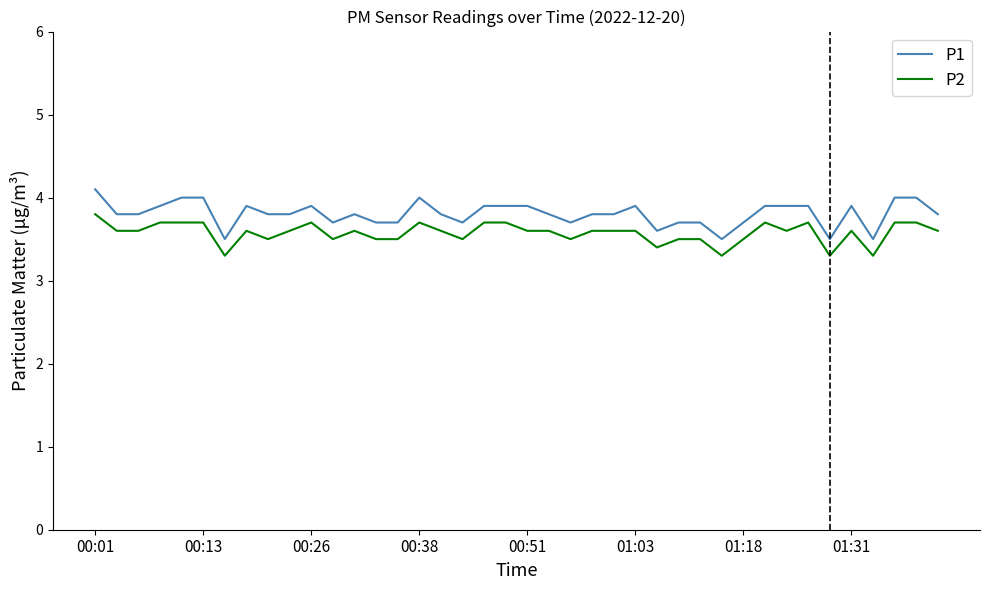

What is the lowest value of the P1 series?

3.5